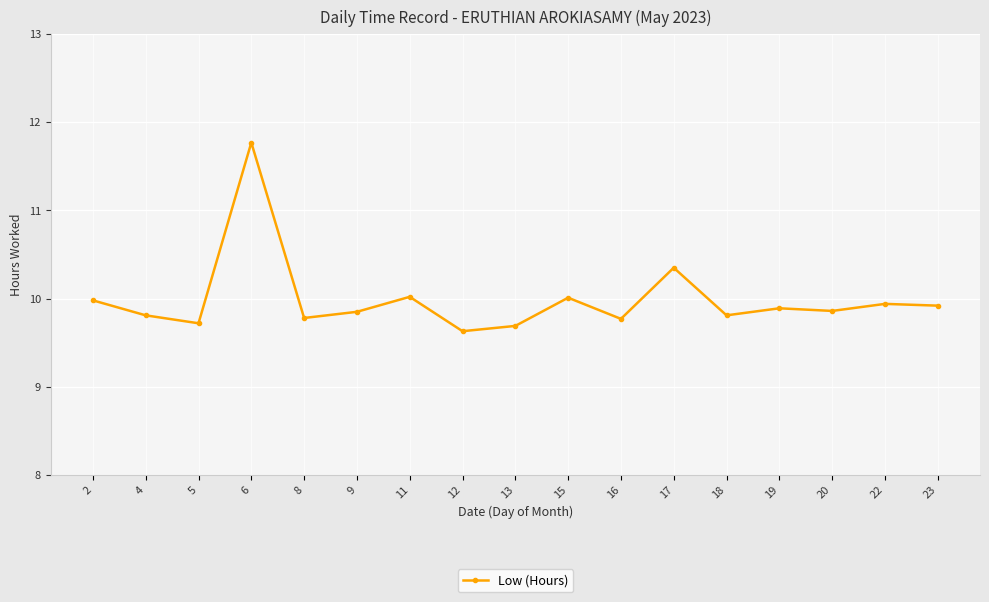

True or false: the data has more than 2 interior local peaks.

True